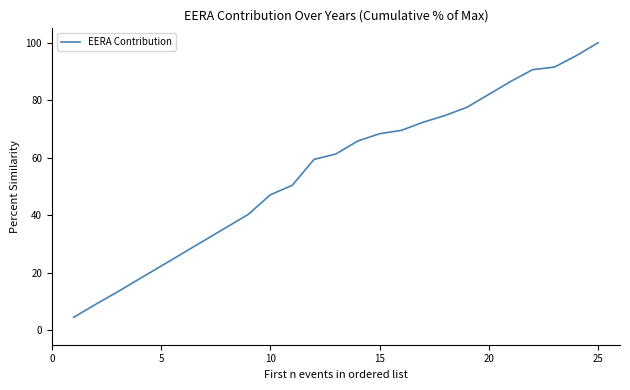

What is the smallest value displayed?

4.5